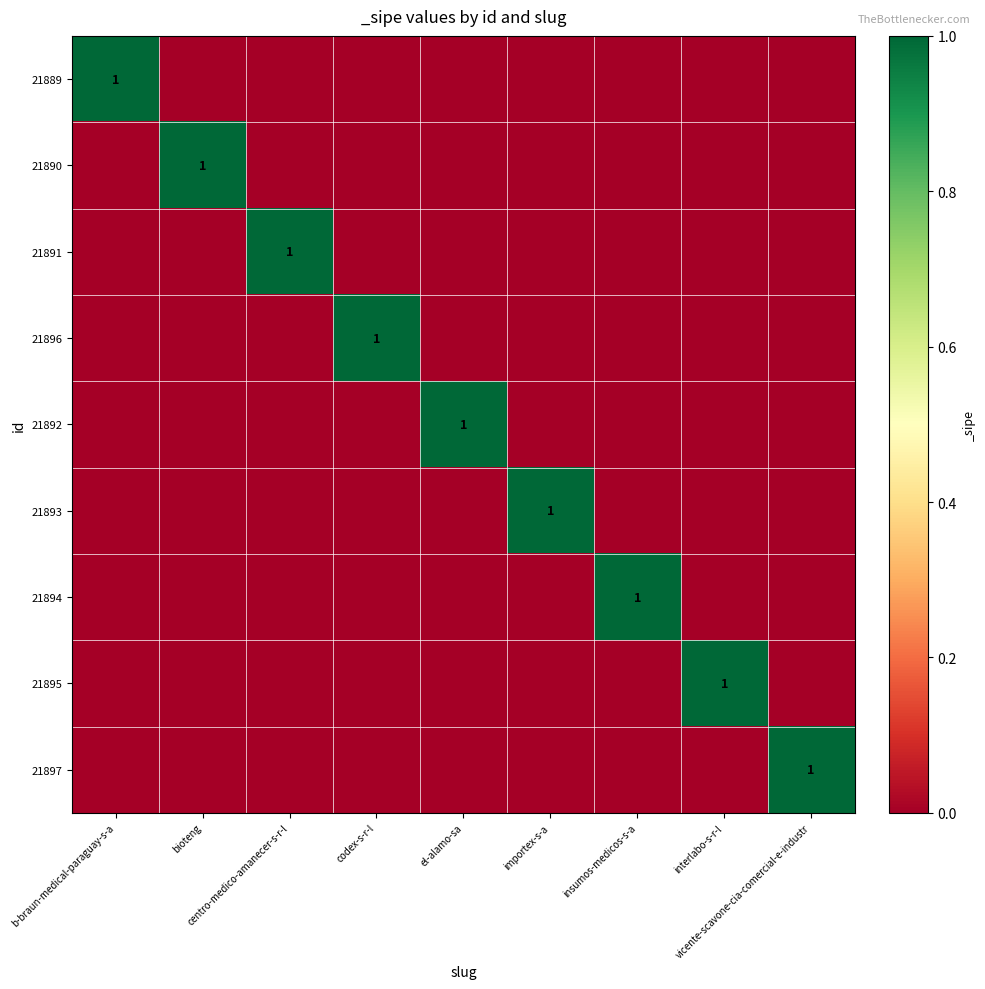

Which series changed the most between bioteng and codex-s-r-l?

21890